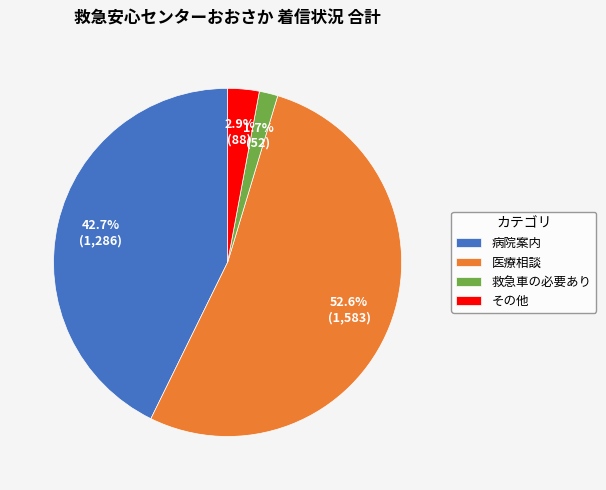

To the nearest percent, what is the difference between the largest and smallest slice percentages?

51%